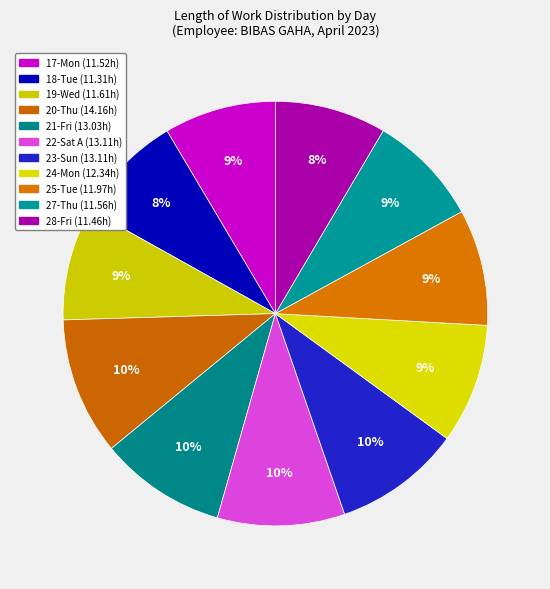

Does 22-Sat account for over 50% of the chart?

No